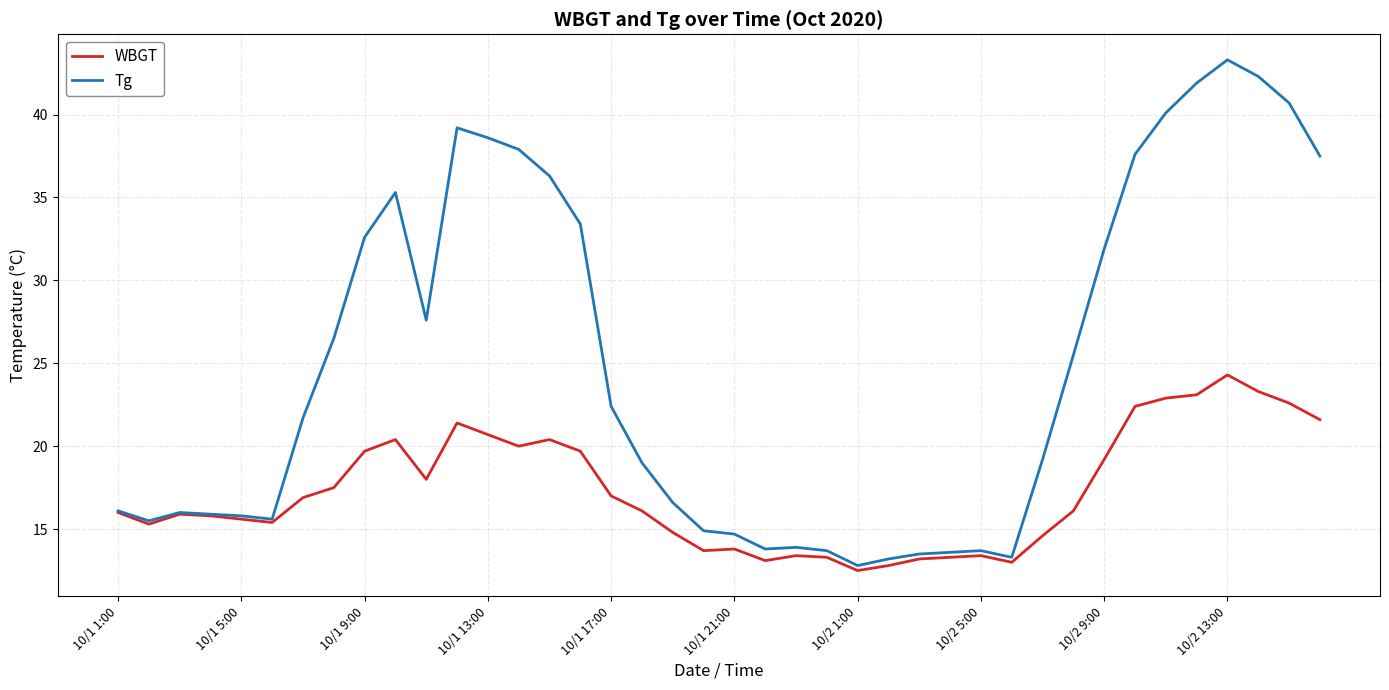

List the series in order of their overall mean, highest first.

Tg, WBGT